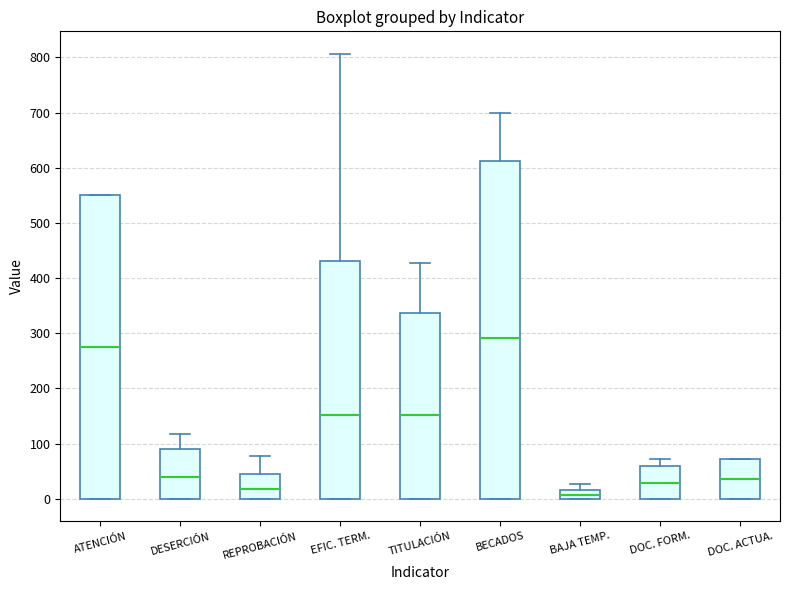

Which box is the tallest, from its lower edge to its upper edge?

BECADOS